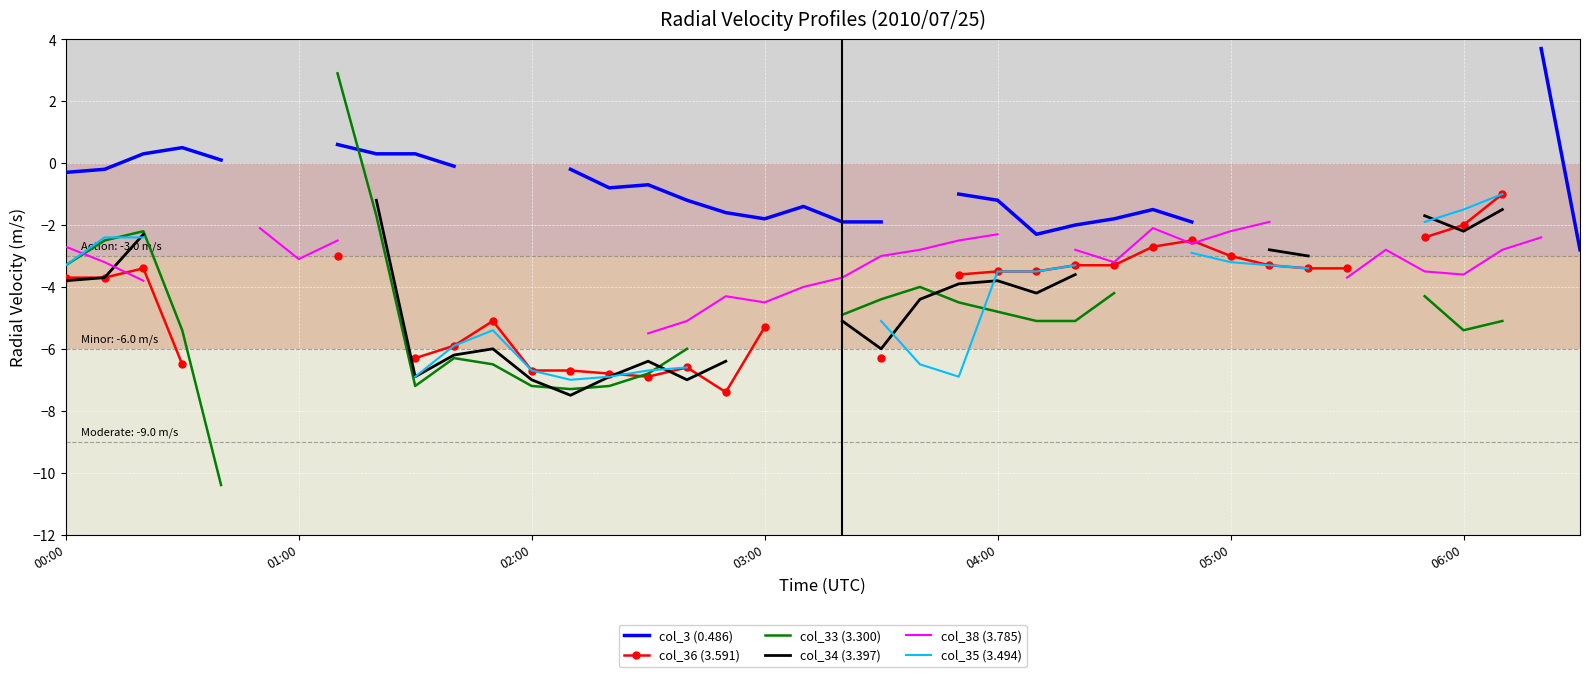

What position from the right is 00:00?

40